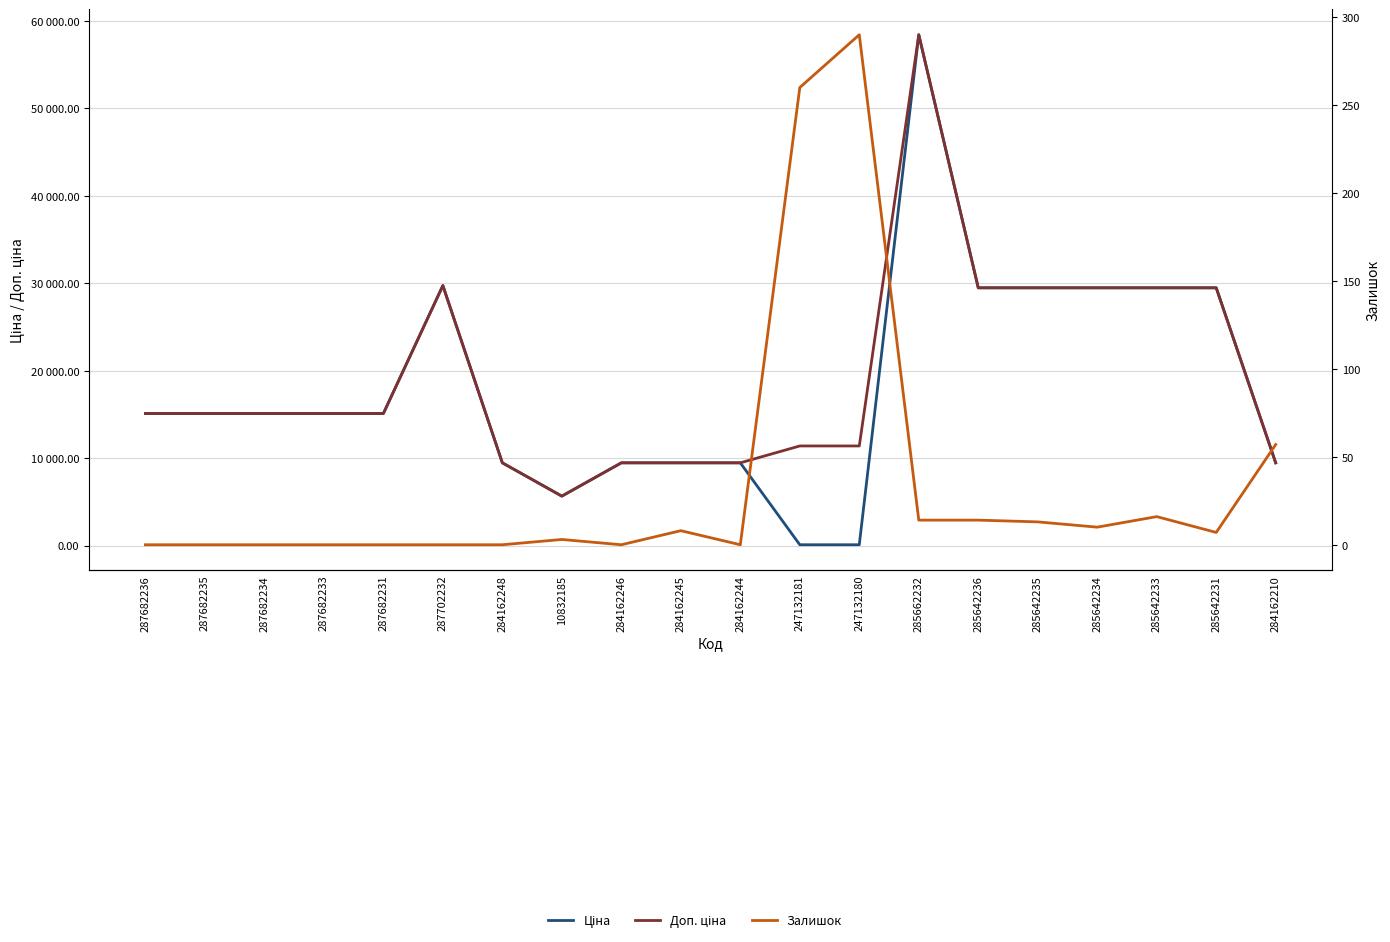

Reading left to right, what are all the values shown in this chart?

Ціна: 287682236=15120.0	287682235=15120.0	287682234=15120.0	287682233=15120.0	287682231=15120.0	287702232=29747.2	284162248=9480.1	10832185=5673.8	284162246=9480.1	284162245=9480.1	284162244=9480.1	247132181=114.1	247132180=114.1	285662232=58426.5	285642236=29491.5	285642235=29491.5	285642234=29491.5	285642233=29491.5	285642231=29491.5	284162210=9480.1
Доп. ціна: 287682236=15120.0	287682235=15120.0	287682234=15120.0	287682233=15120.0	287682231=15120.0	287702232=29747.2	284162248=9480.1	10832185=5673.8	284162246=9480.1	284162245=9480.1	284162244=9480.1	247132181=11410.0	247132180=11410.0	285662232=58426.5	285642236=29491.5	285642235=29491.5	285642234=29491.5	285642233=29491.5	285642231=29491.5	284162210=9480.1
Залишок: 287682236=0.0	287682235=0.0	287682234=0.0	287682233=0.0	287682231=0.0	287702232=0.0	284162248=0.0	10832185=3.0	284162246=0.0	284162245=8.0	284162244=0.0	247132181=260.0	247132180=290.0	285662232=14.0	285642236=14.0	285642235=13.0	285642234=10.0	285642233=16.0	285642231=7.0	284162210=57.0